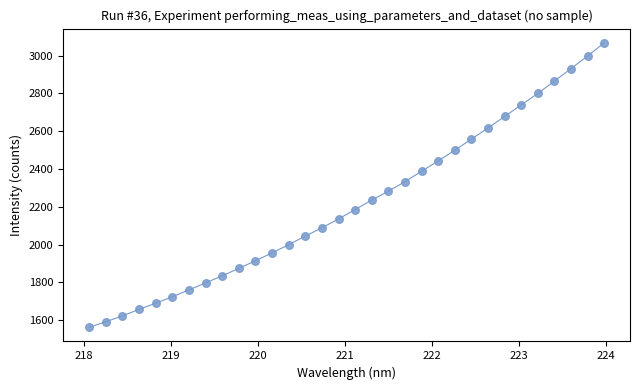

What is the range of X values (max minus min)?

5.9